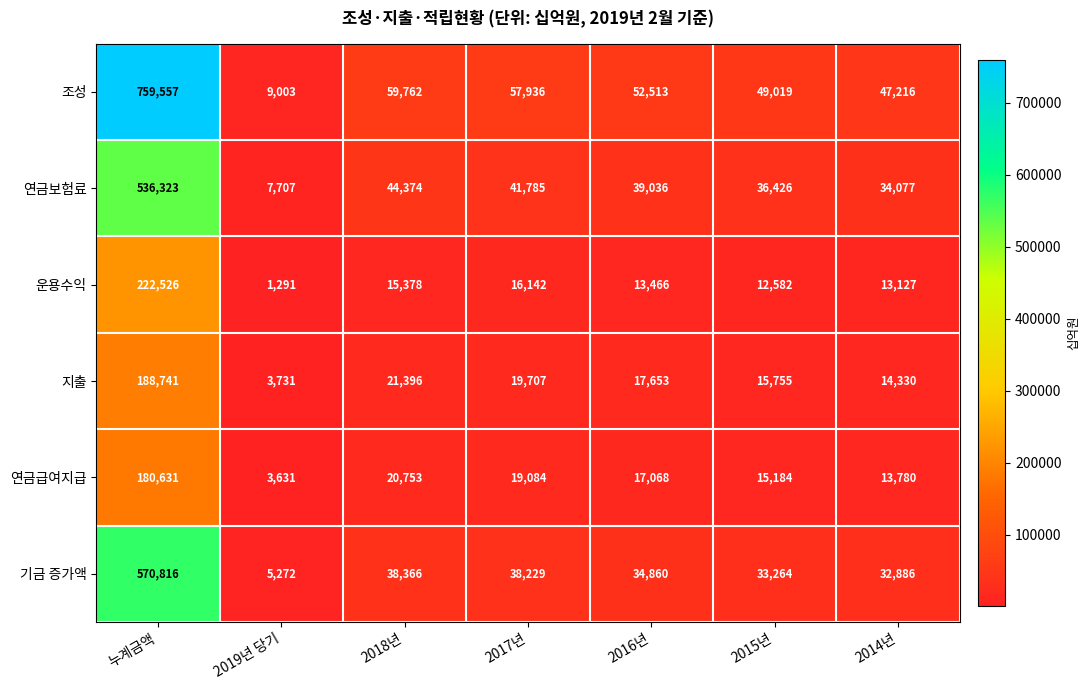

Count the number of categories in the chart.

7